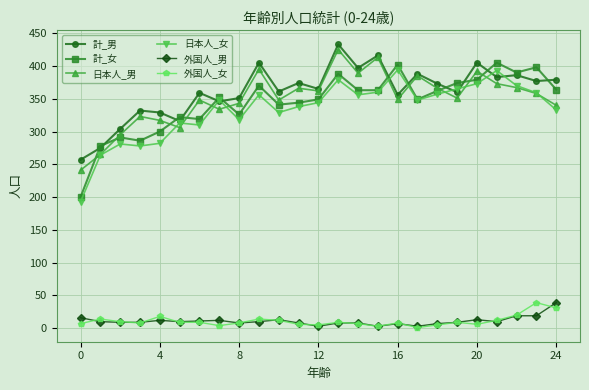

What is the difference between the second highest and second lowest values in the 日本人_男 series?

148